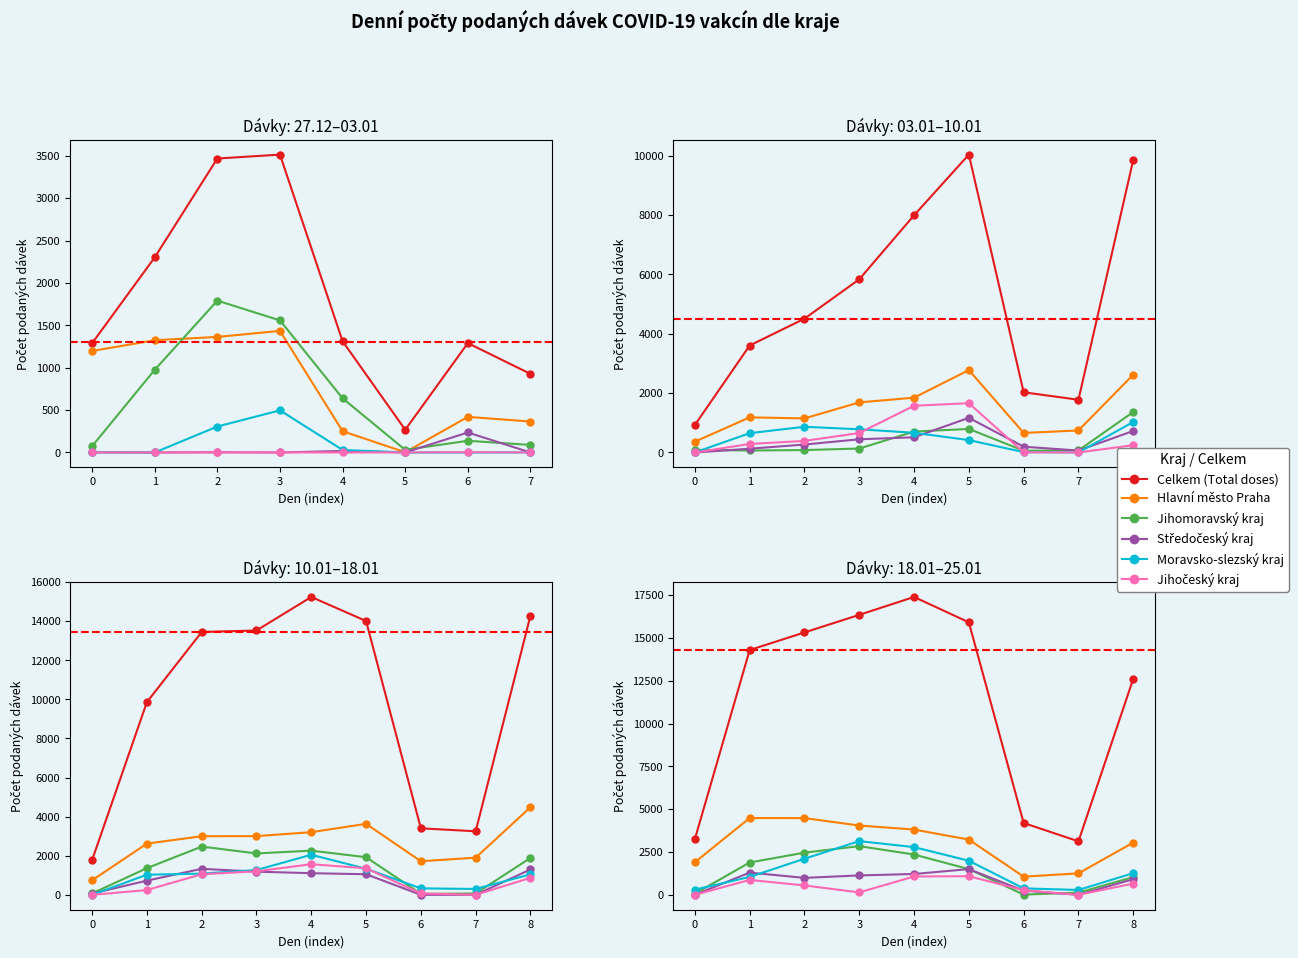

What is the label of the 4th point from the right?

4